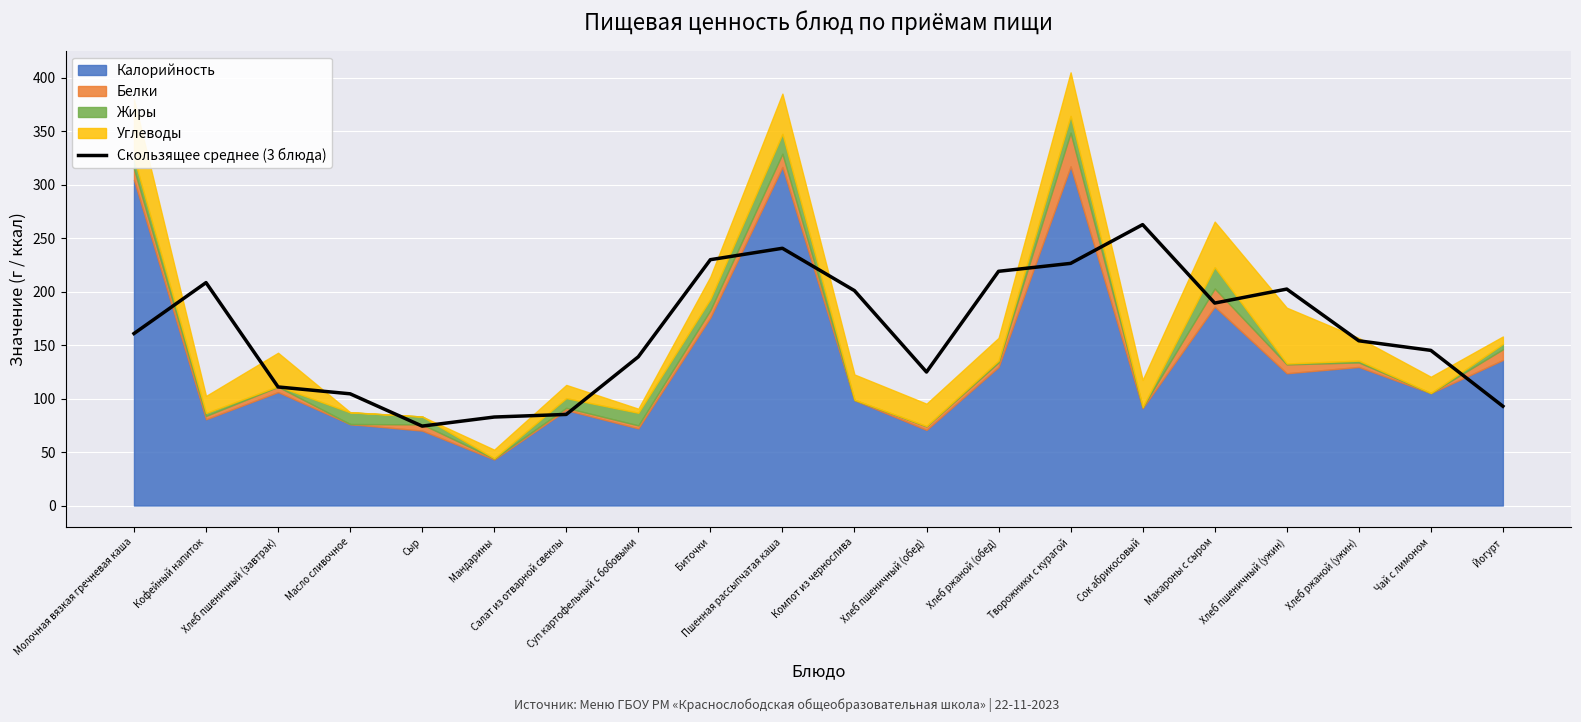

Read the value at Хлеб ржаной (ужин).

154.0